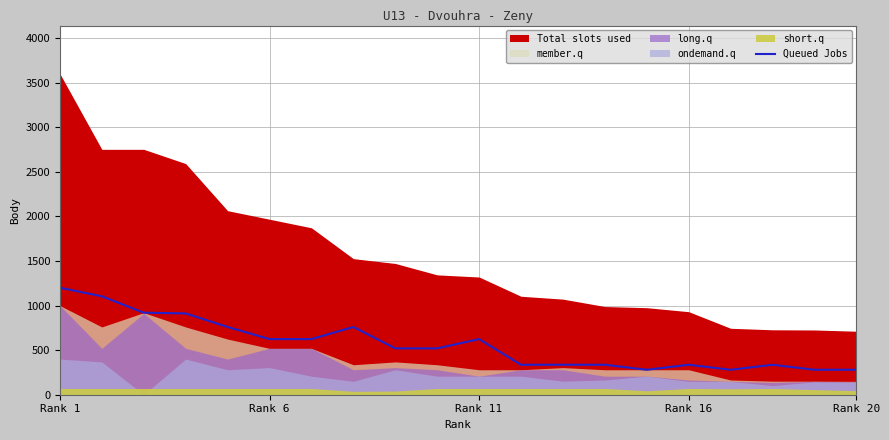

What is the minimum value for Queued Jobs?

280